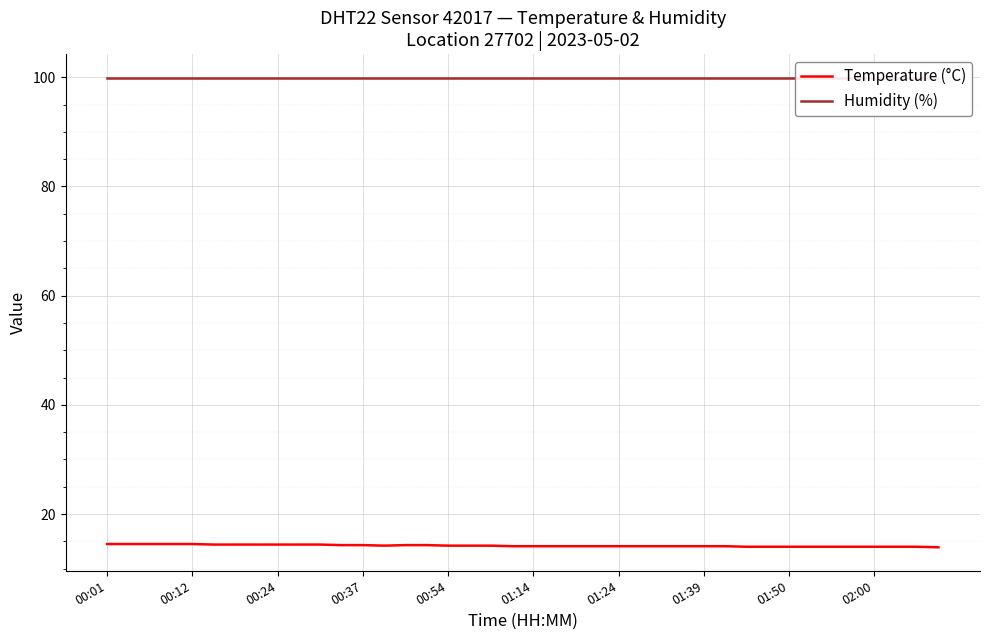

What is the highest value of the Temperature (°C) series?

14.5